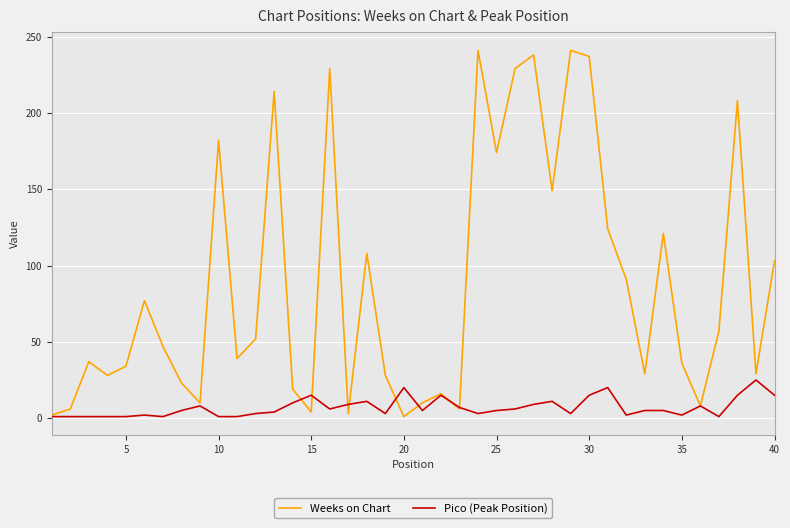

Which series has the largest total across all categories?

Weeks on Chart